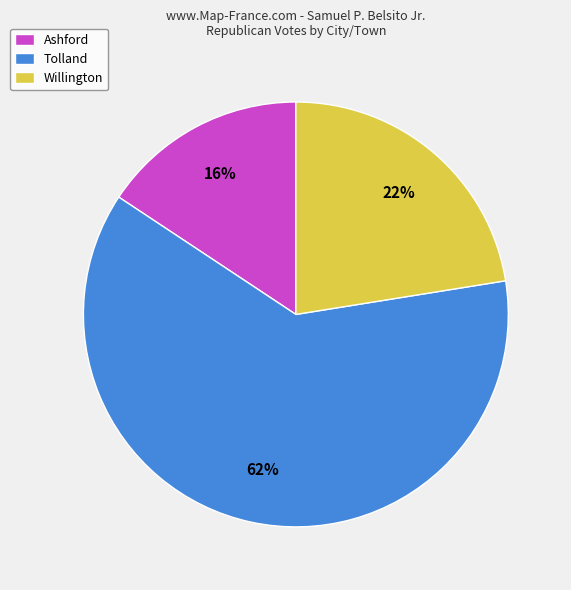

Do Willington and Tolland together represent more than half of the pie?

Yes